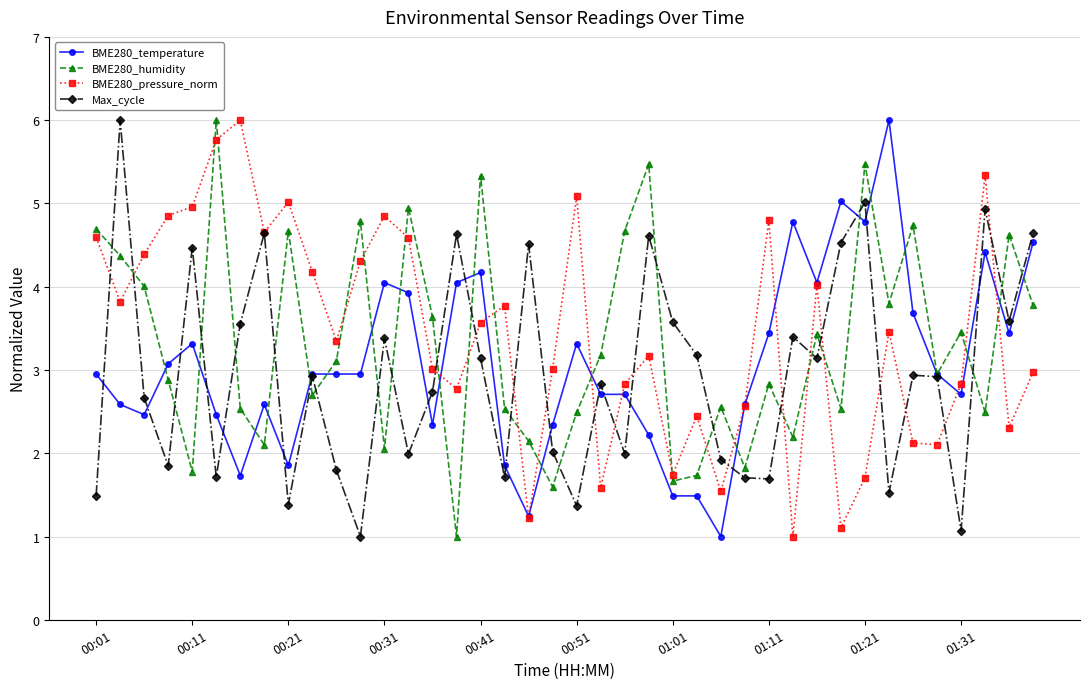

What is the smallest value displayed?

1.0